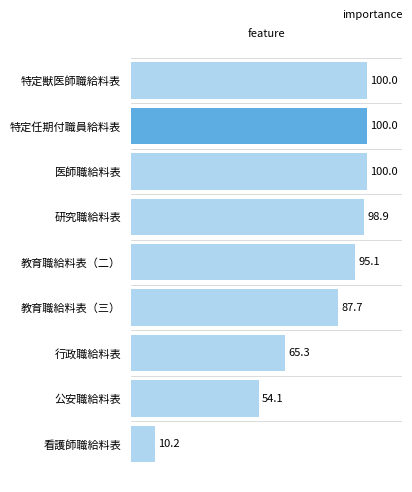

What is the value of the 8th bar from the top?

54.1